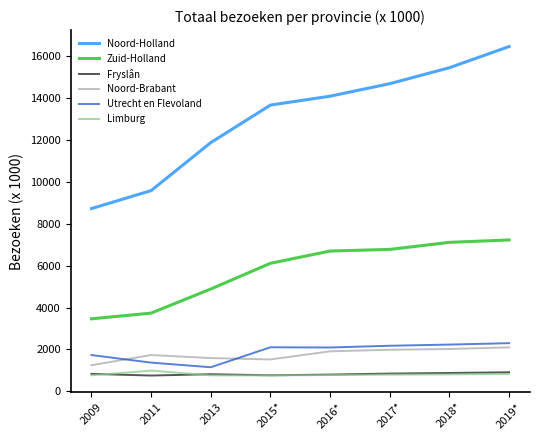

The value of Noord-Brabant at 2016* is 2754. True or false?

False